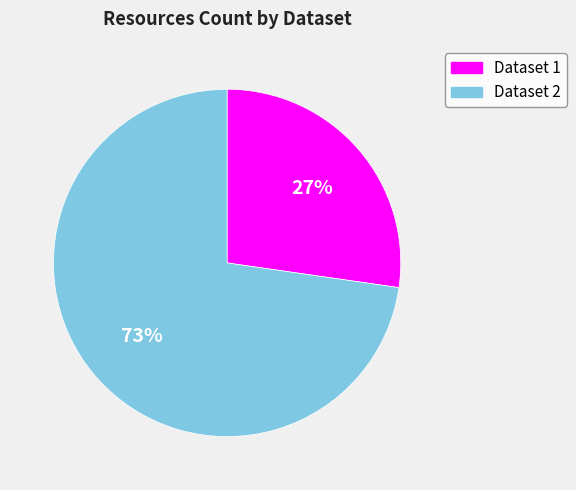

Does any single category account for the majority?

Yes